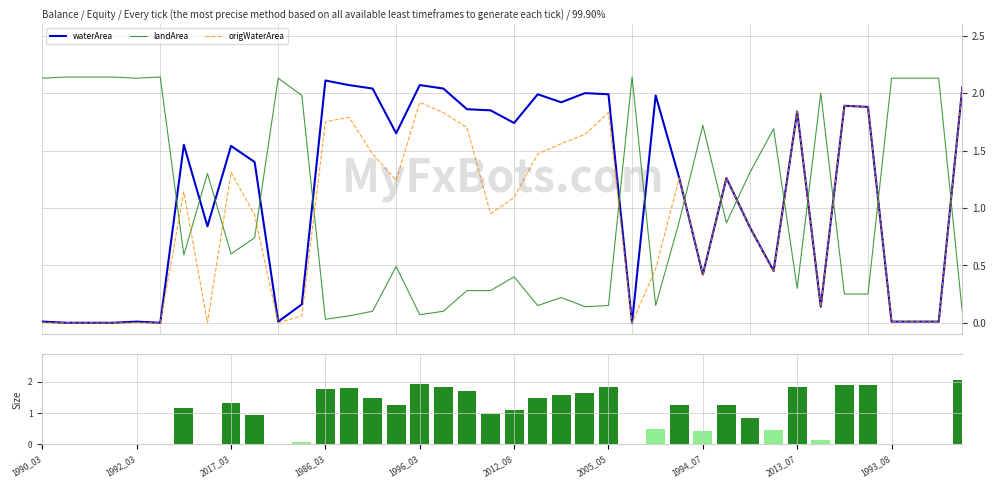

True or false: origWaterArea has a value of 2.7 at 1996_03.

False